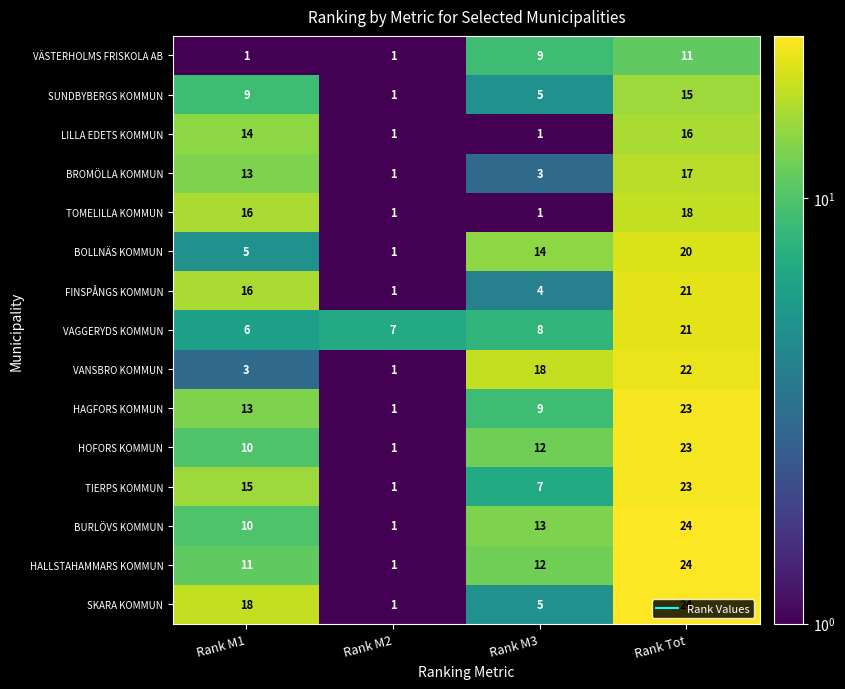

What value does the SKARA KOMMUN series have at Rank Tot?

24